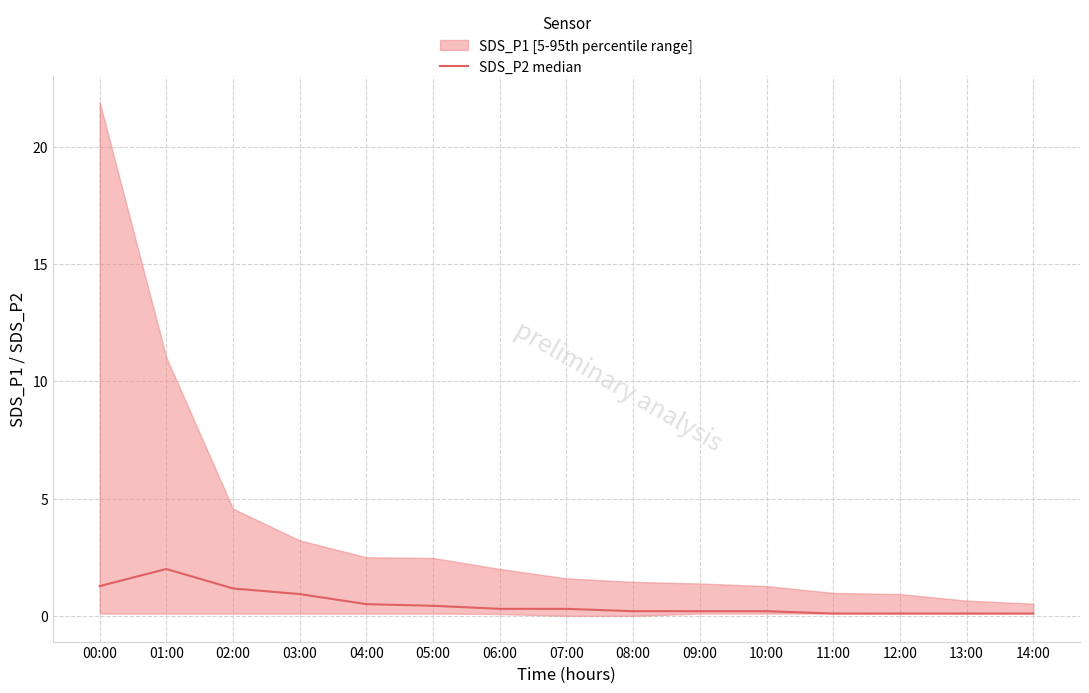

List the labels in order of value, smallest first.

11:00, 12:00, 13:00, 14:00, 08:00, 09:00, 10:00, 06:00, 07:00, 05:00, 04:00, 03:00, 02:00, 00:00, 01:00